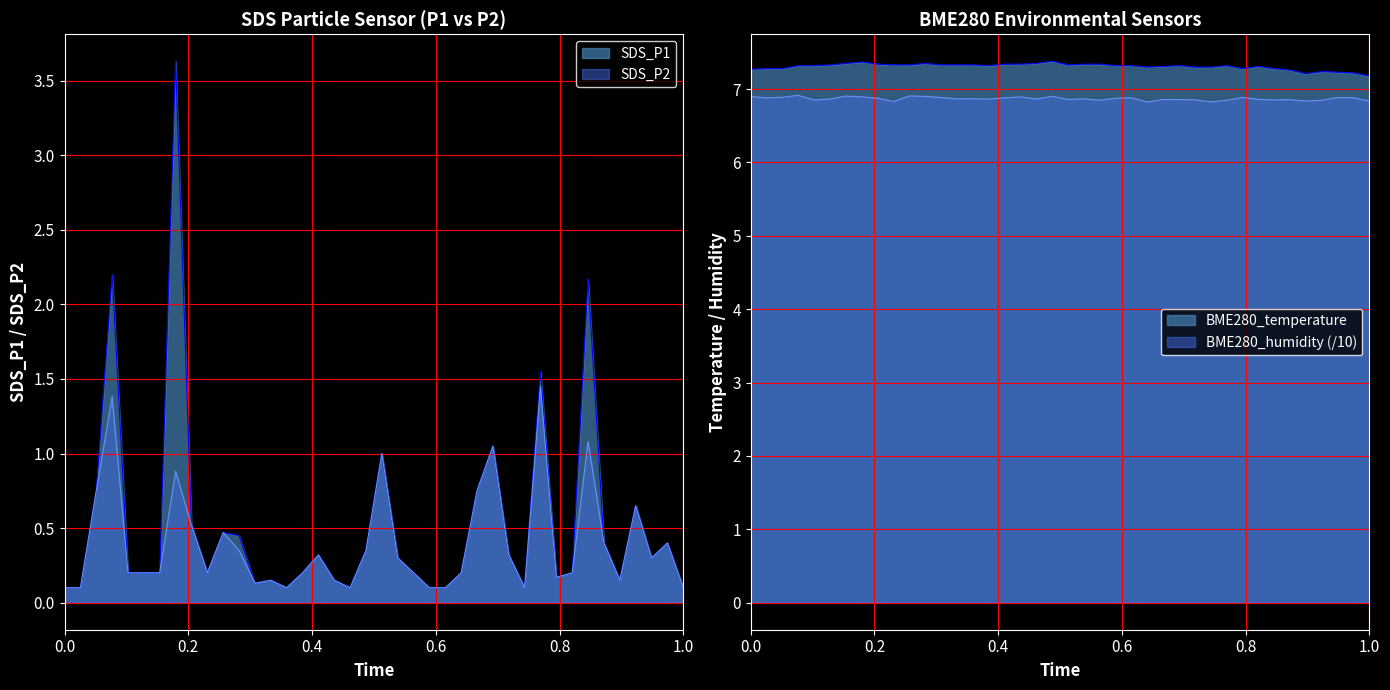

What is the highest value of the BME280_humidity series?

6.9